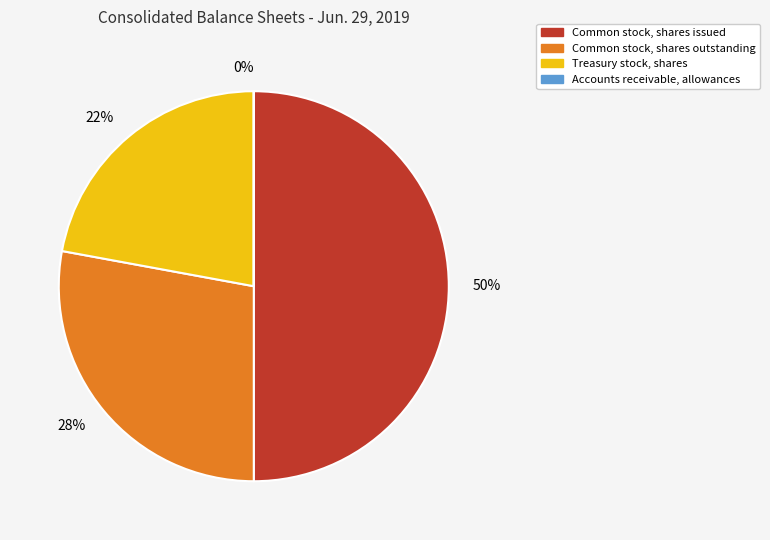

Which has a higher value, 28% or 22%?

28%